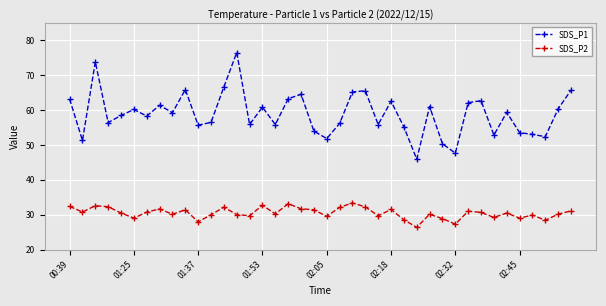

What are all the series names shown in the legend?

SDS_P1, SDS_P2